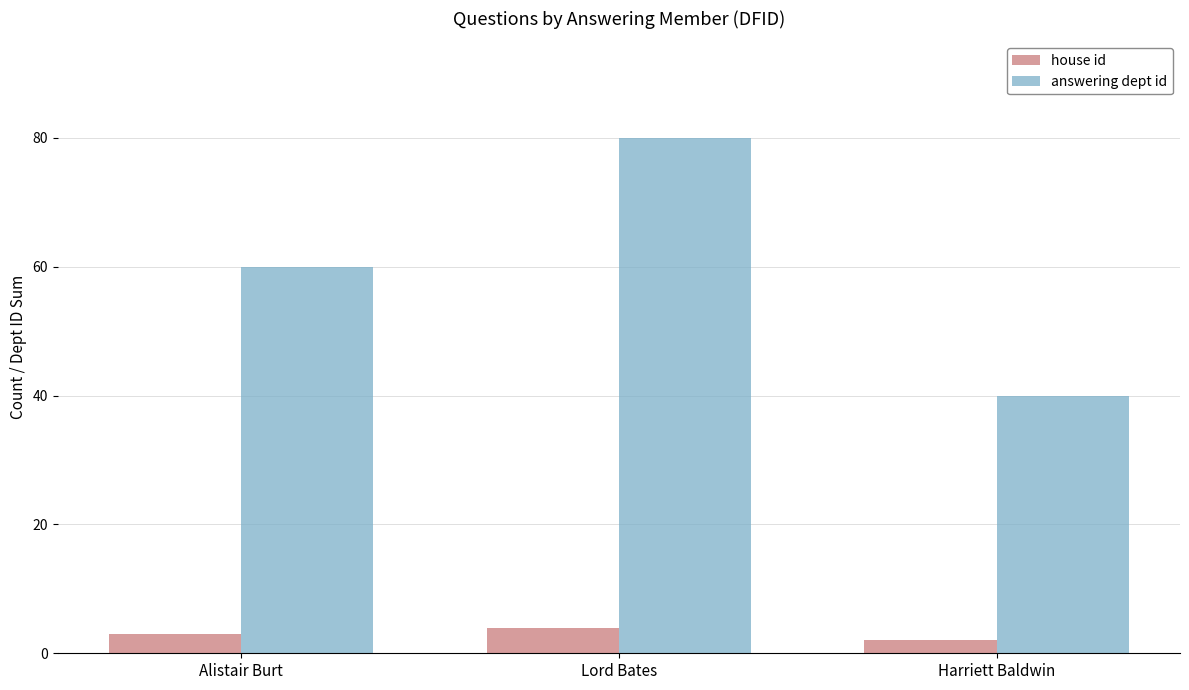

List the series in order of their peak value, lowest first.

house id, answering dept id